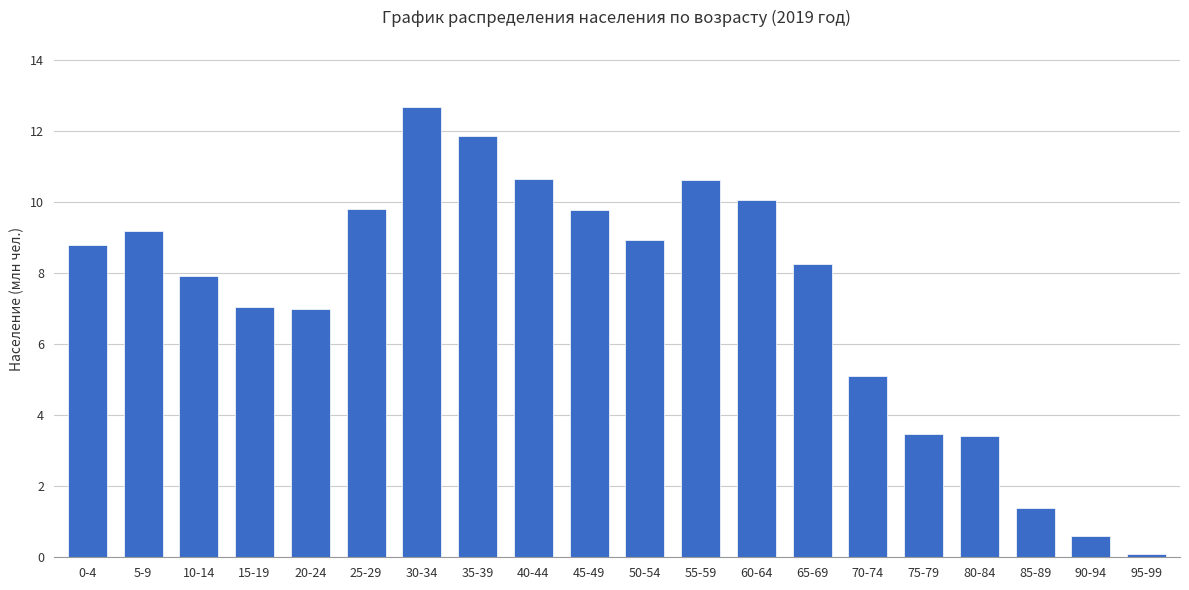

Does the chart contain stacked bars?

No